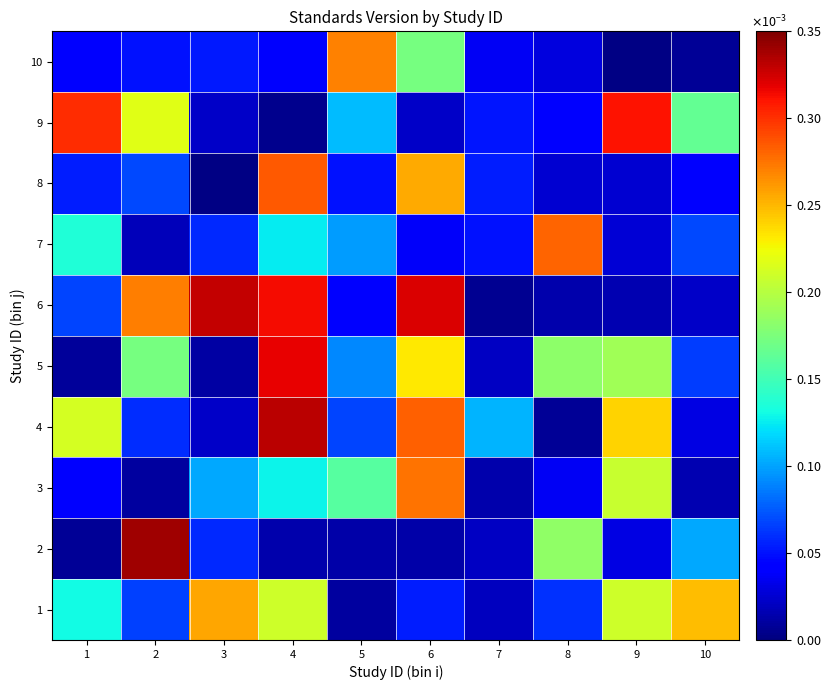

Which series has the widest spread of values?

2